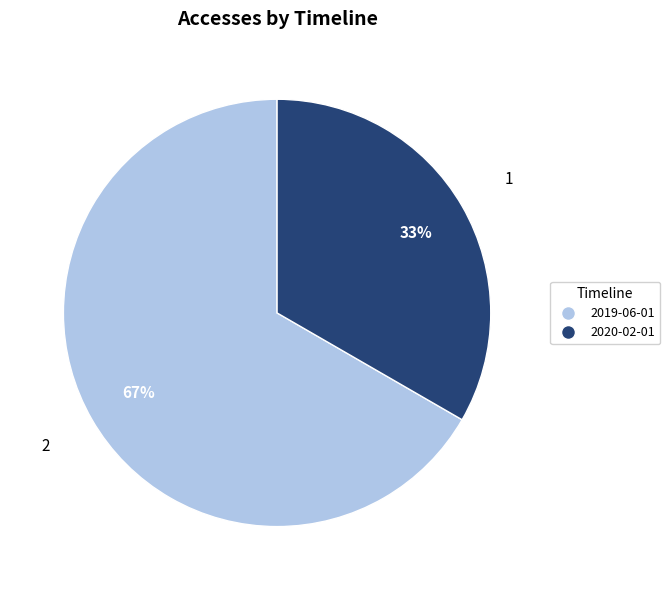

Rank the categories by value from highest to lowest.

2019-06-01, 2020-02-01